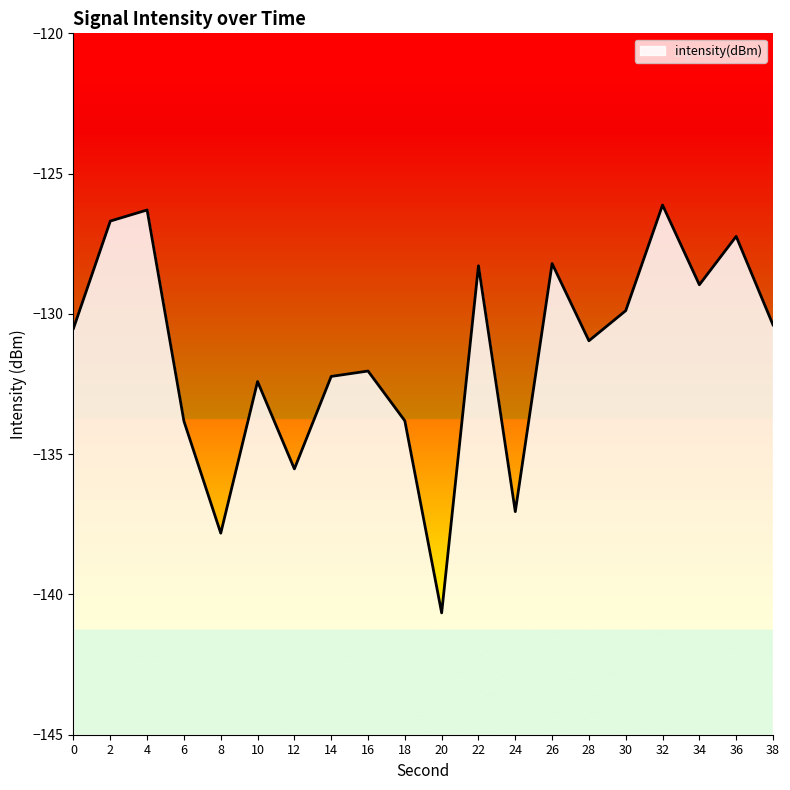

How many interior local valleys (lower than both neighbors) does the data have?

6